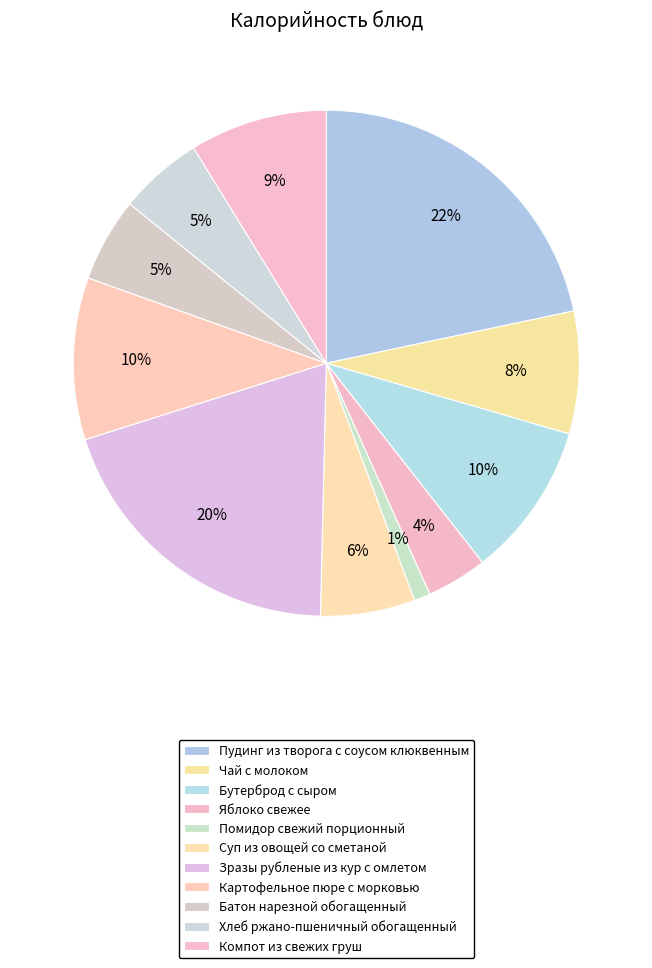

True or false: Бутерброд с сыром accounts for 10% of the total.

True